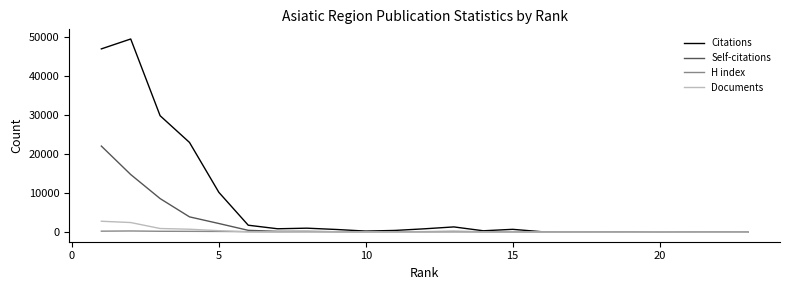

Rank the series by their maximum value, from highest to lowest.

Citations, Self-citations, Documents, H index